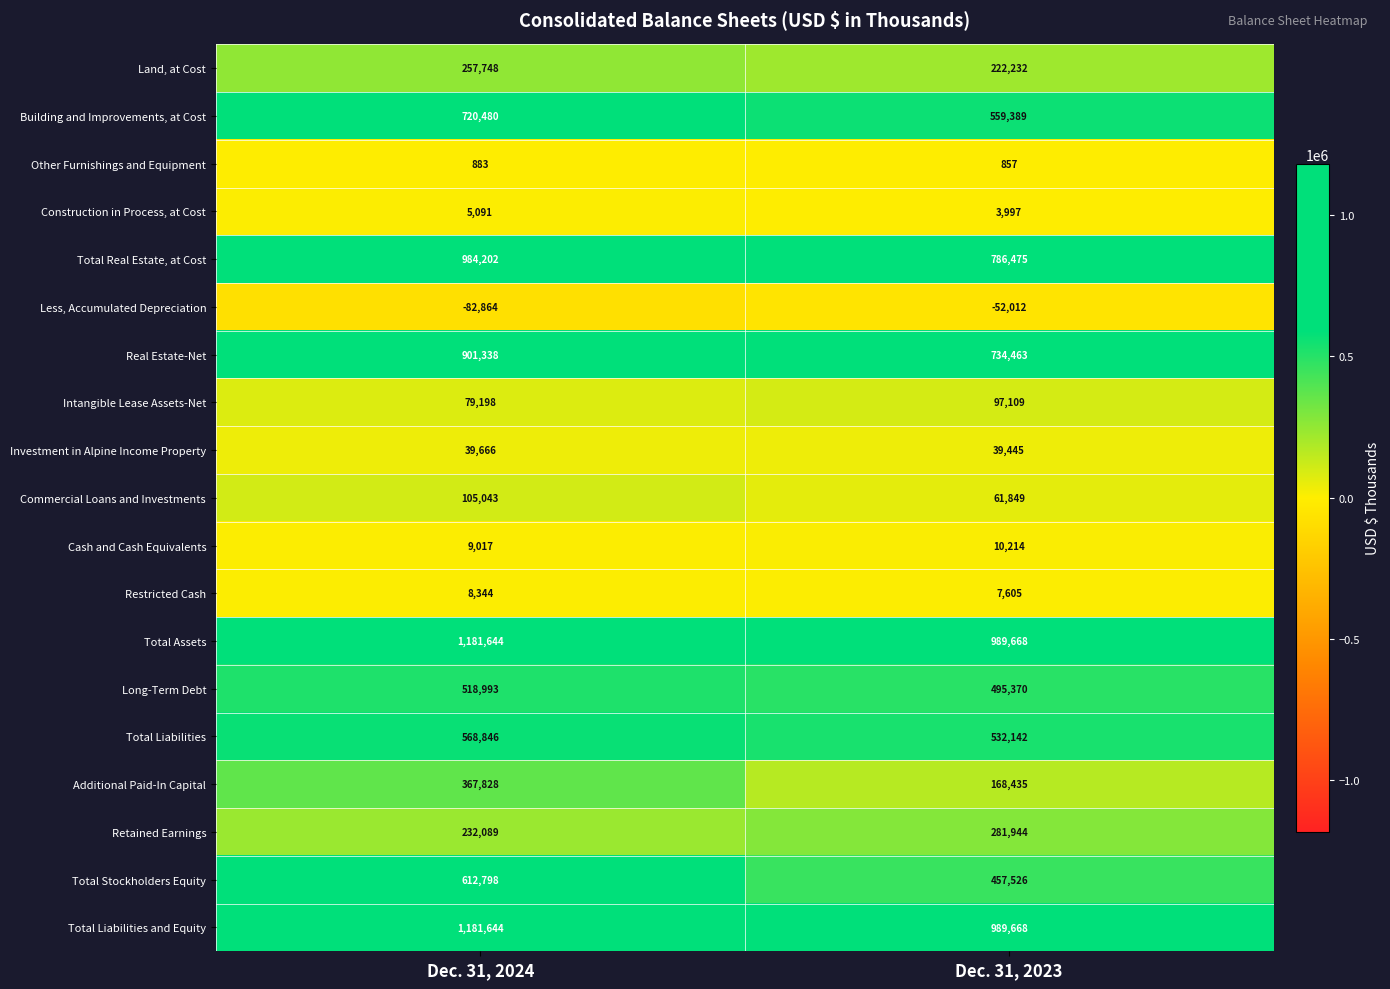

What is the difference between the maximum and minimum values in the Intangible Lease Assets-Net series?

17911